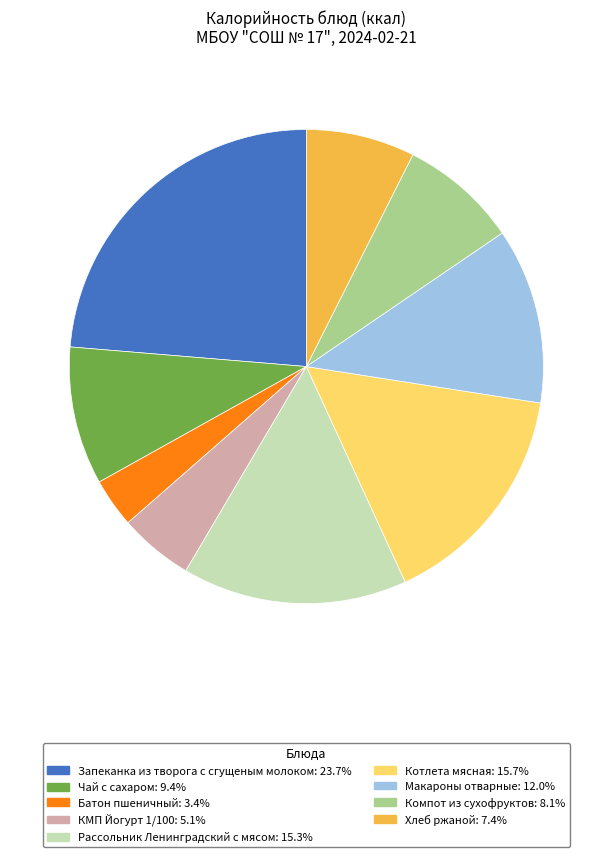

Does Макароны отварные account for over 50% of the chart?

No